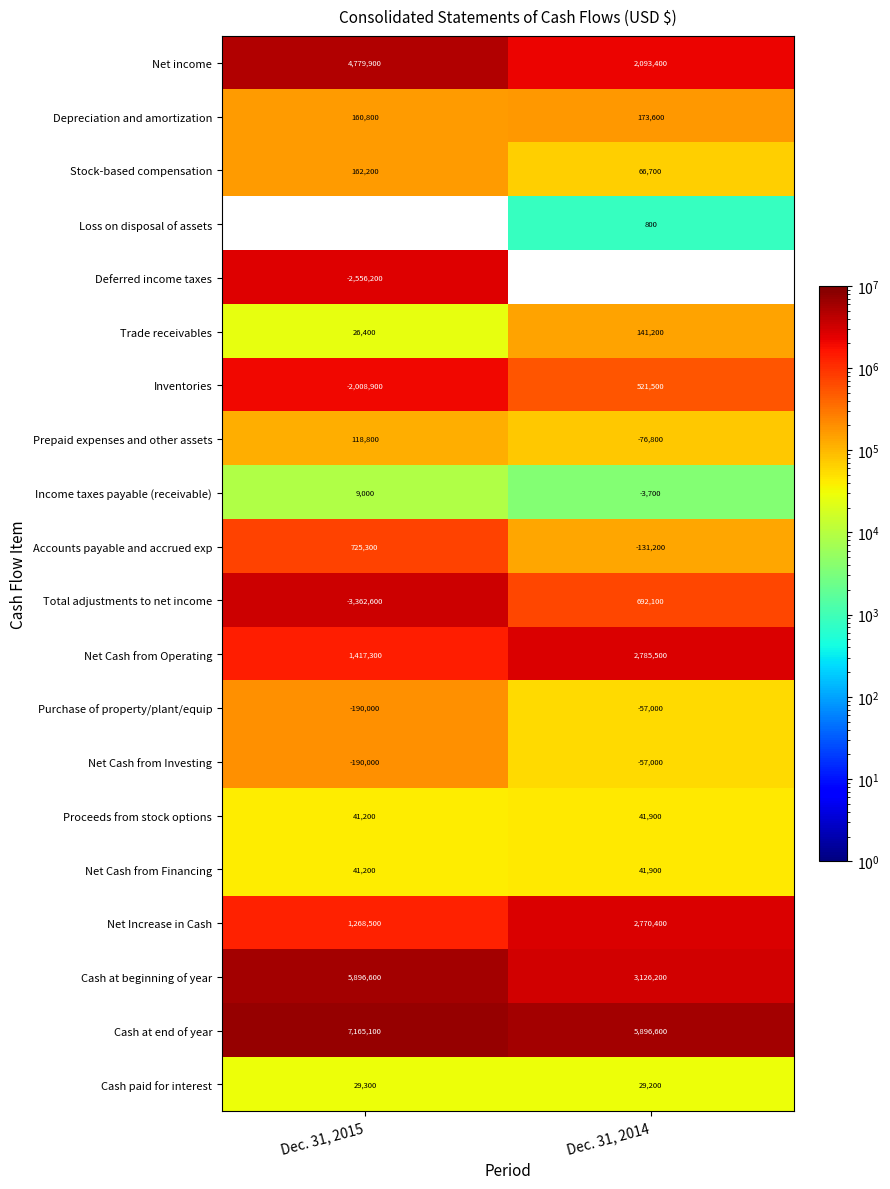

Which category has the highest value across all series?

Dec. 31, 2015